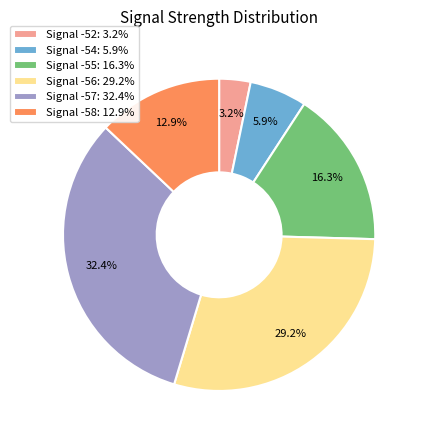

Is Signal -52: 3.2% the majority of the pie?

No